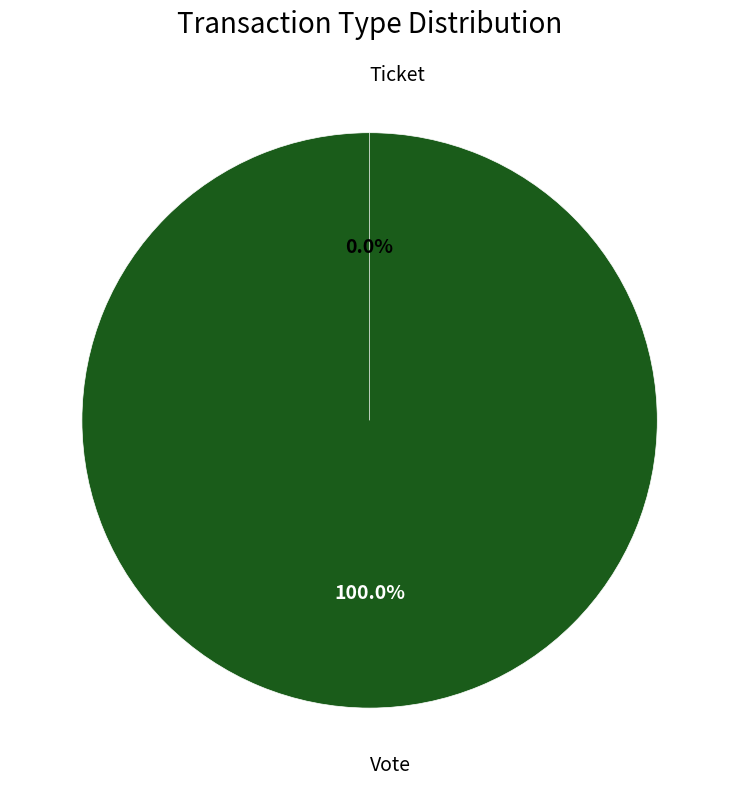

To the nearest percent, what is the difference between the largest and smallest slice percentages?

100%